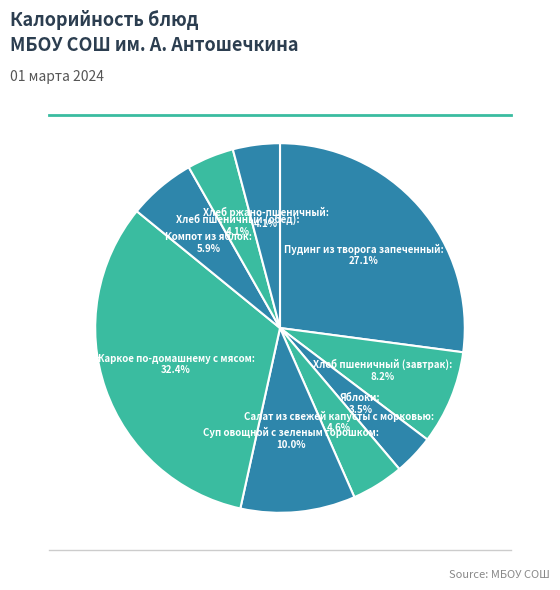

What percentage is NOT represented by Компот из яблок?

94.1%